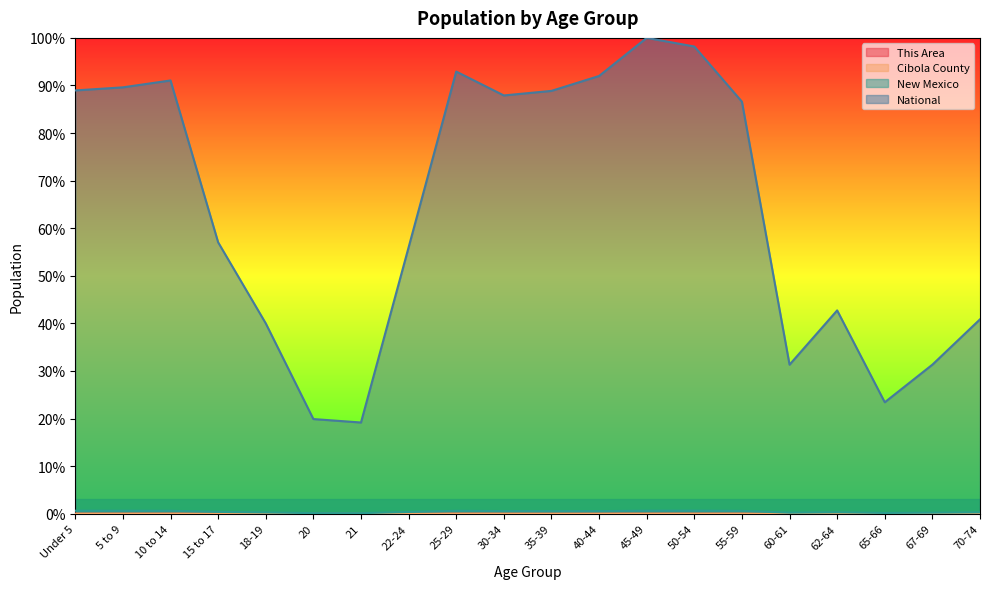

What position from the right is Under 5?

20